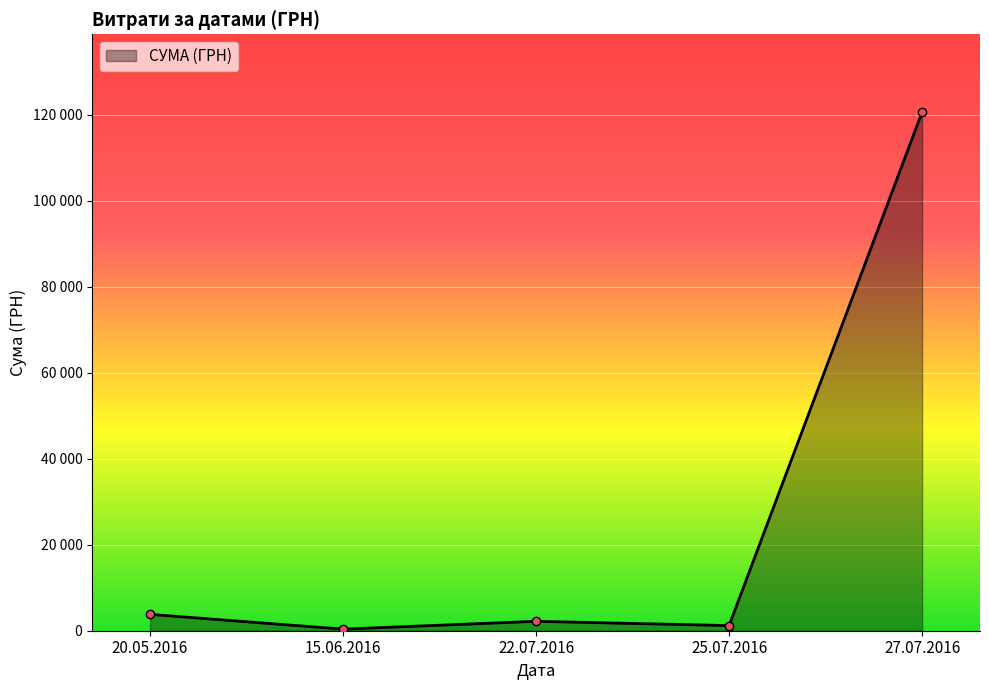

What is the sum of all values?

124918.0